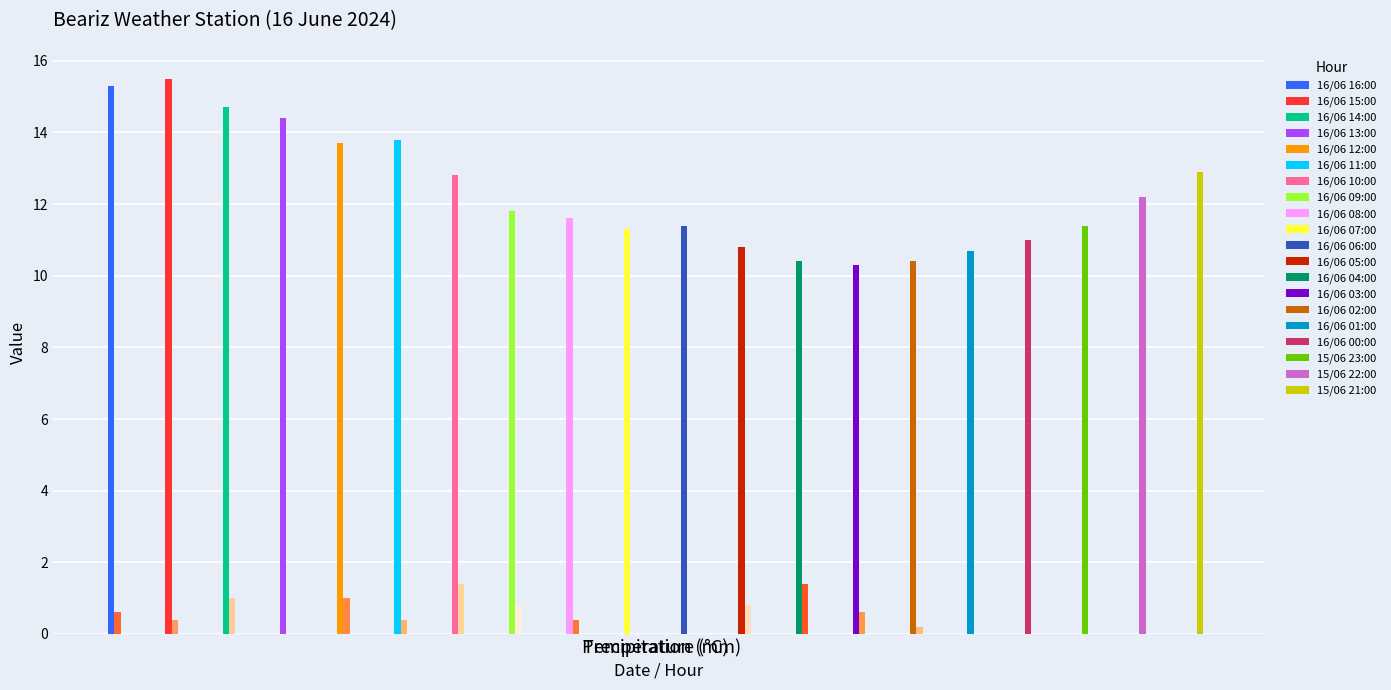

Reading right to left, list all the values displayed in this chart.

Temperature (°C): 12.9	12.2	11.4	11.0	10.7	10.4	10.3	10.4	10.8	11.4	11.3	11.6	11.8	12.8	13.8	13.7	14.4	14.7	15.5	15.3
Precipitation (mm): 0.0	0.0	0.0	0.0	0.0	0.2	0.6	1.4	0.8	0.0	0.0	0.4	0.8	1.4	0.4	1.0	0.0	1.0	0.4	0.6